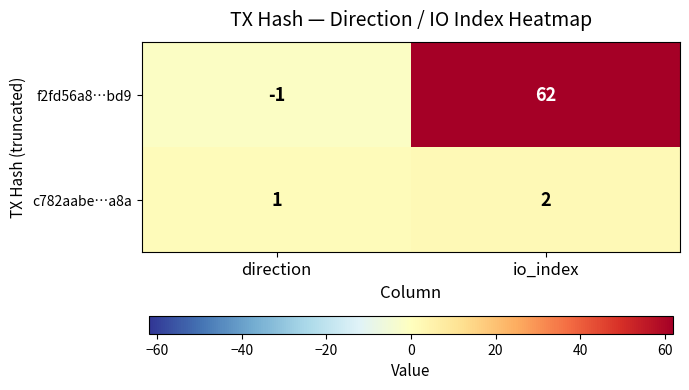

What is the sum of all f2fd56a8…bd9 values?

61